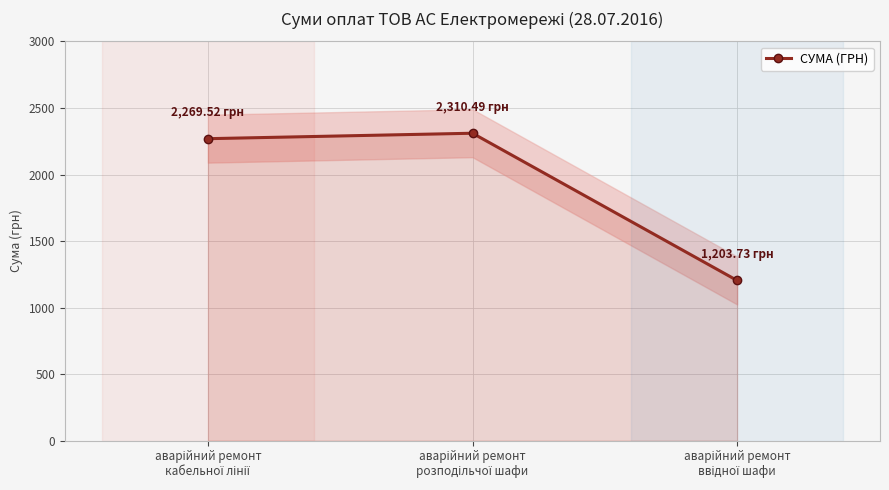

What is the ratio of the value at аварійний ремонт
ввідної шафи to the value at аварійний ремонт
кабельної лінії?

0.5